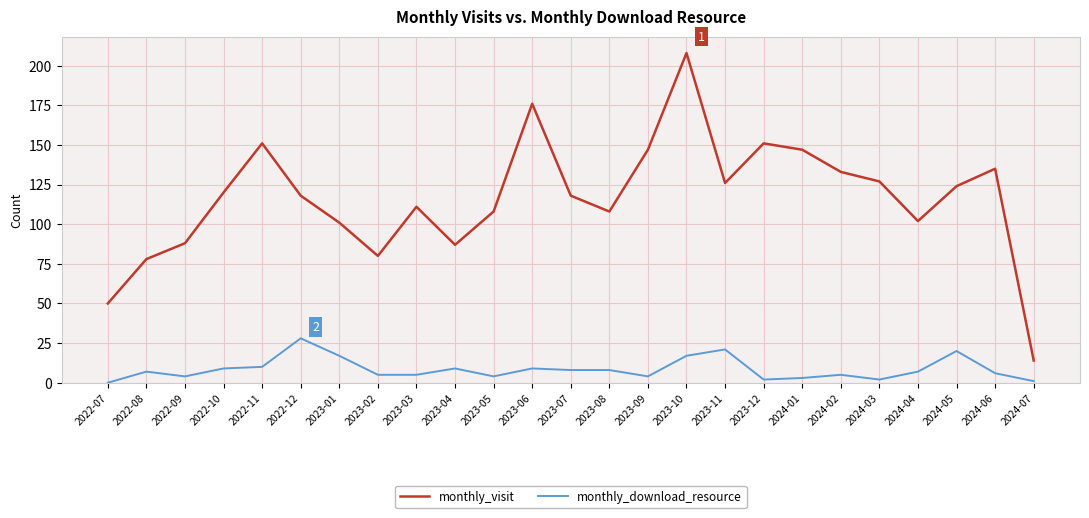

Reading right to left, list all the values displayed in this chart.

monthly_visit: 14	135	124	102	127	133	147	151	126	208	147	108	118	176	108	87	111	80	101	118	151	120	88	78	50
monthly_download_resource: 1	6	20	7	2	5	3	2	21	17	4	8	8	9	4	9	5	5	17	28	10	9	4	7	0